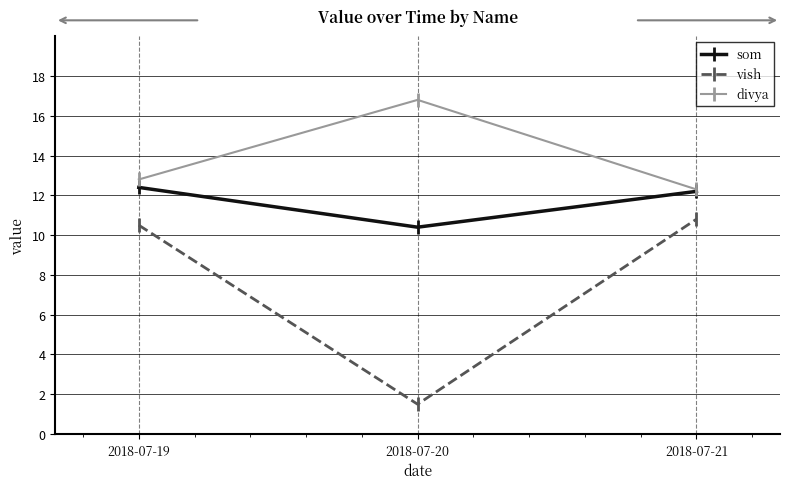

Reading left to right, what are all the values shown in this chart?

som: 2018-07-19=12.4	2018-07-20=10.4	2018-07-21=12.2
vish: 2018-07-19=10.5	2018-07-20=1.5	2018-07-21=10.8
divya: 2018-07-19=12.8	2018-07-20=16.8	2018-07-21=12.3